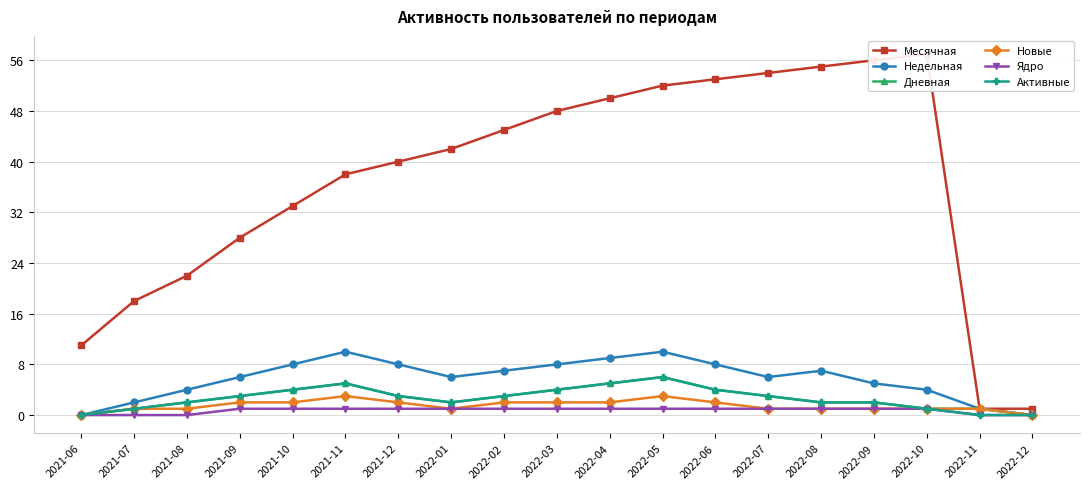

Reading left to right, list all the values displayed in this chart.

Месячная: 11	18	22	28	33	38	40	42	45	48	50	52	53	54	55	56	57	1	1
Недельная: 0	2	4	6	8	10	8	6	7	8	9	10	8	6	7	5	4	1	0
Дневная: 0	1	2	3	4	5	3	2	3	4	5	6	4	3	2	2	1	1	0
Новые: 0	1	1	2	2	3	2	1	2	2	2	3	2	1	1	1	1	1	0
Ядро: 0	0	0	1	1	1	1	1	1	1	1	1	1	1	1	1	1	0	0
Активные: 0	1	2	3	4	5	3	2	3	4	5	6	4	3	2	2	1	0	0